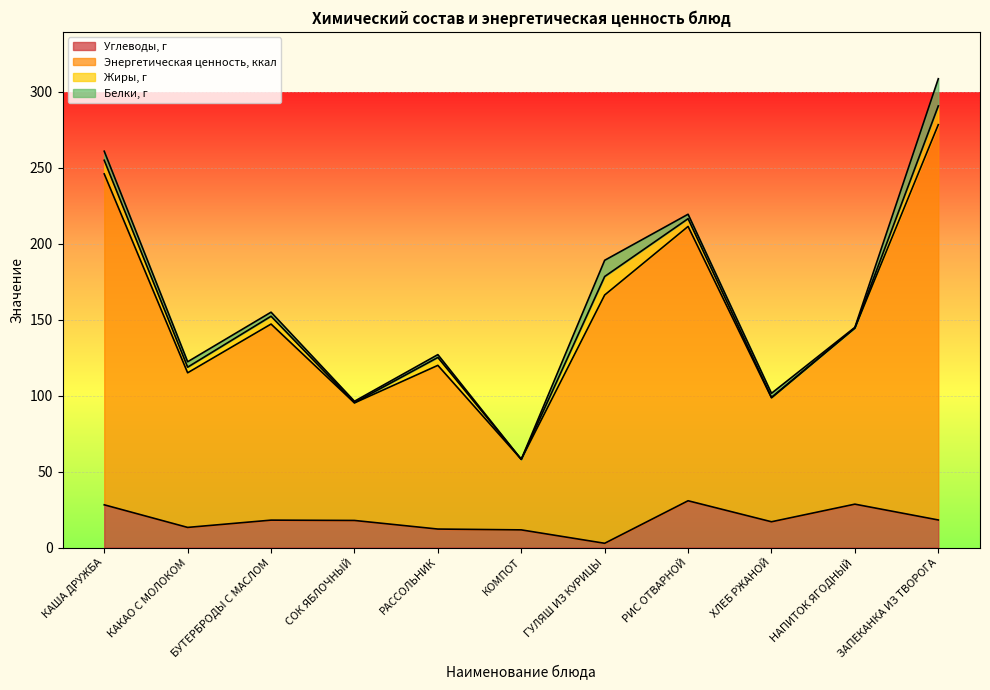

What is the label of the 2nd point from the right?

НАПИТОК ЯГОДНЫЙ